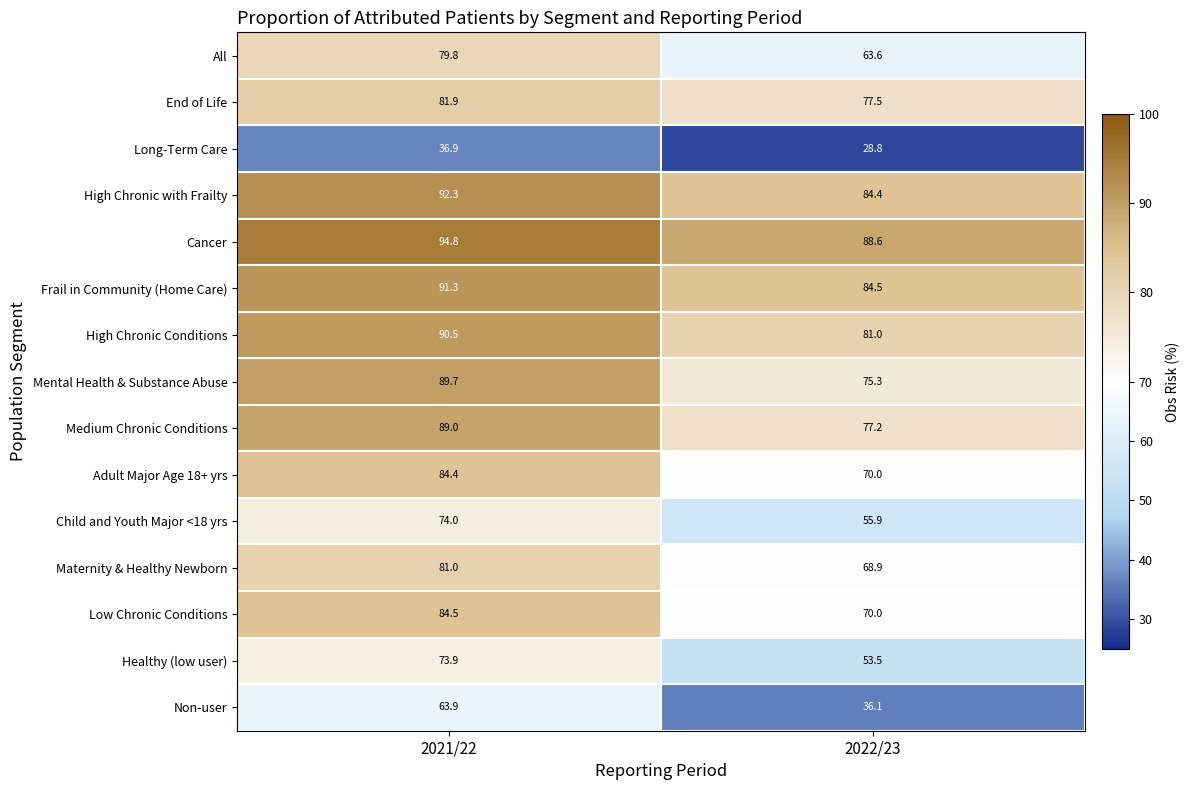

Reading left to right, extract all data points from this chart.

All: 2021/22=79.8	2022/23=63.6
End of Life: 2021/22=81.9	2022/23=77.5
Long-Term Care: 2021/22=36.9	2022/23=28.8
High Chronic with Frailty: 2021/22=92.3	2022/23=84.4
Cancer: 2021/22=94.8	2022/23=88.6
Frail in Community (Home Care): 2021/22=91.3	2022/23=84.5
High Chronic Conditions: 2021/22=90.5	2022/23=81.0
Mental Health & Substance Abuse: 2021/22=89.7	2022/23=75.3
Medium Chronic Conditions: 2021/22=89.0	2022/23=77.2
Adult Major Age 18+ yrs: 2021/22=84.4	2022/23=70.0
Child and Youth Major <18 yrs: 2021/22=74.0	2022/23=55.9
Maternity & Healthy Newborn: 2021/22=81.0	2022/23=68.9
Low Chronic Conditions: 2021/22=84.5	2022/23=70.0
Healthy (low user): 2021/22=73.9	2022/23=53.5
Non-user: 2021/22=63.9	2022/23=36.1